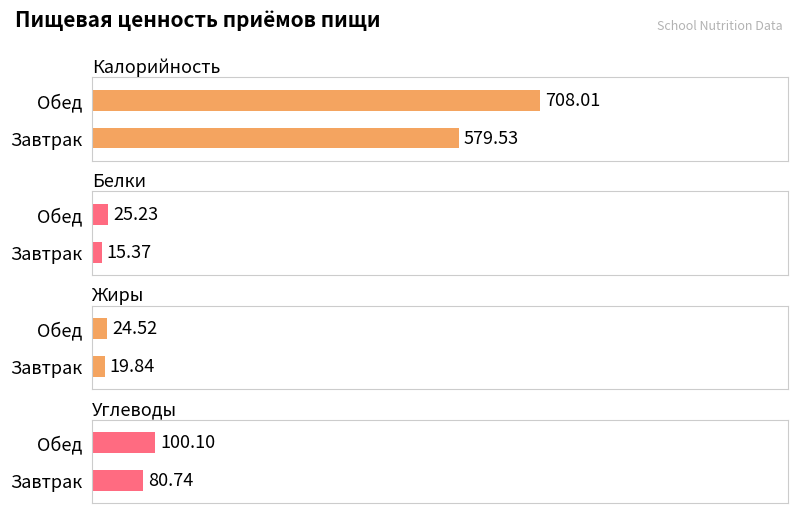

Which series has the largest total across all categories?

Калорийность